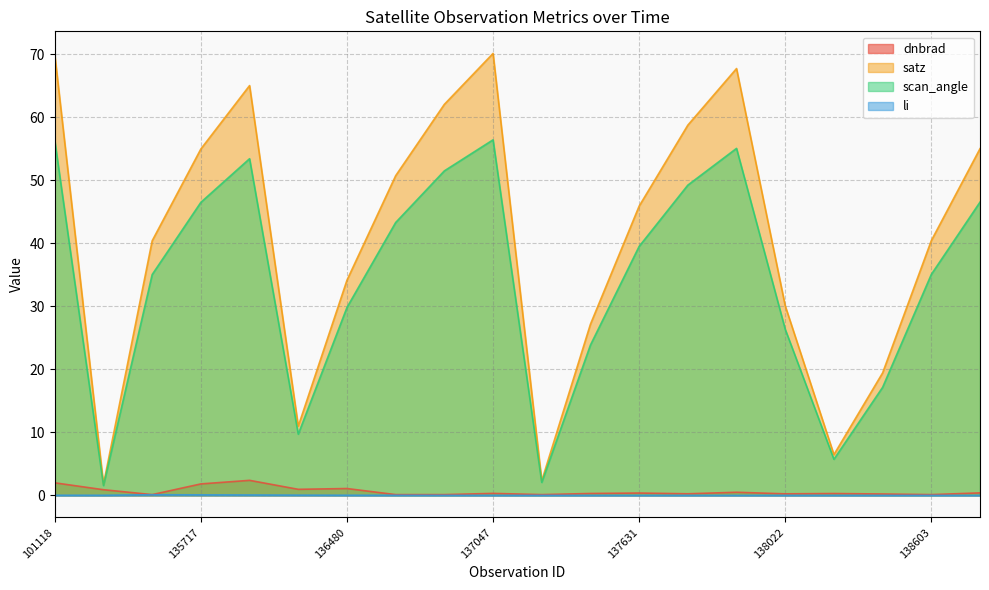

Where does the satz series first go above 45?

101118